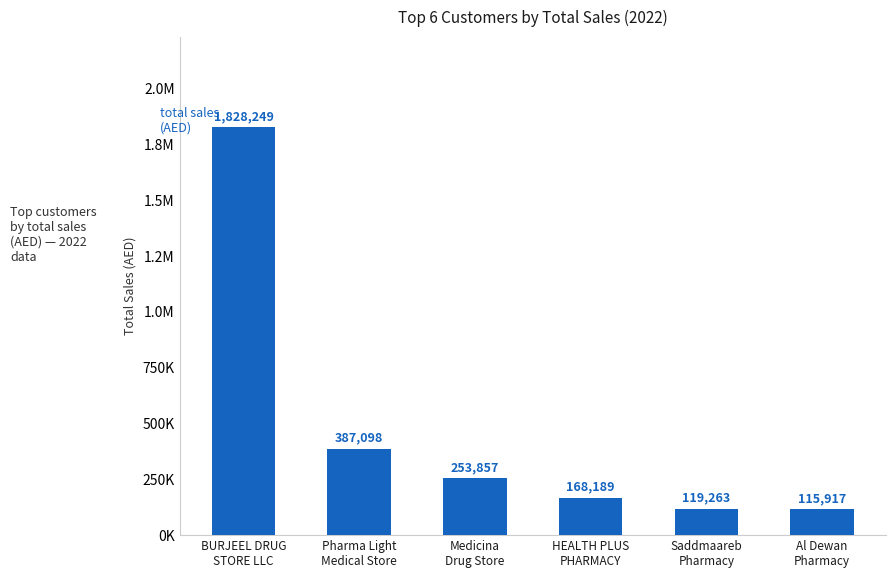

List the labels in order of value, largest first.

BURJEEL DRUG
STORE LLC, Pharma Light
Medical Store, Medicina
Drug Store, HEALTH PLUS
PHARMACY, Saddmaareb
Pharmacy, Al Dewan
Pharmacy